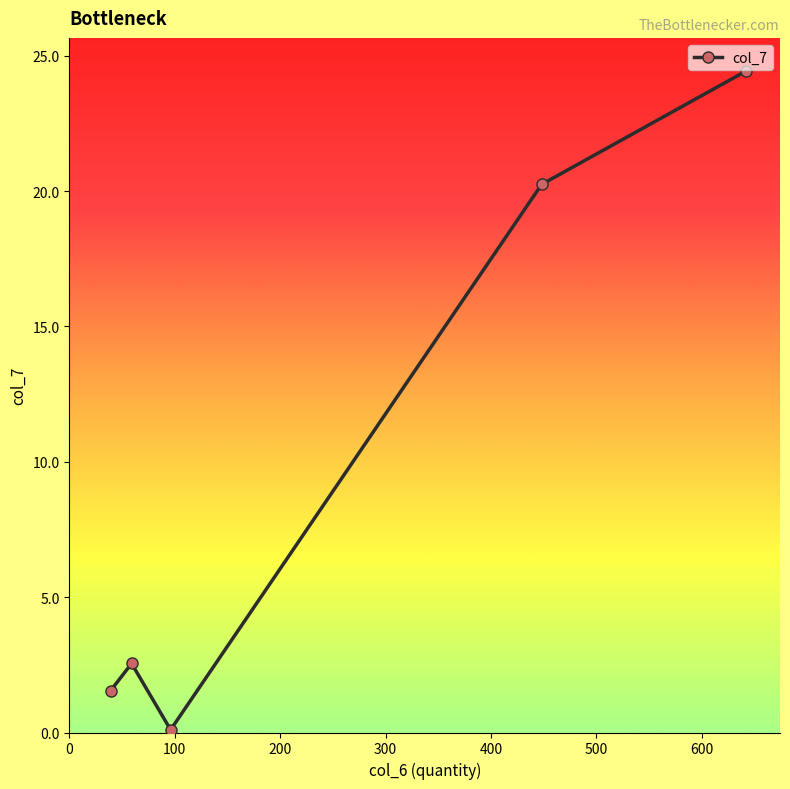

What is the difference between the maximum and minimum values?

24.3